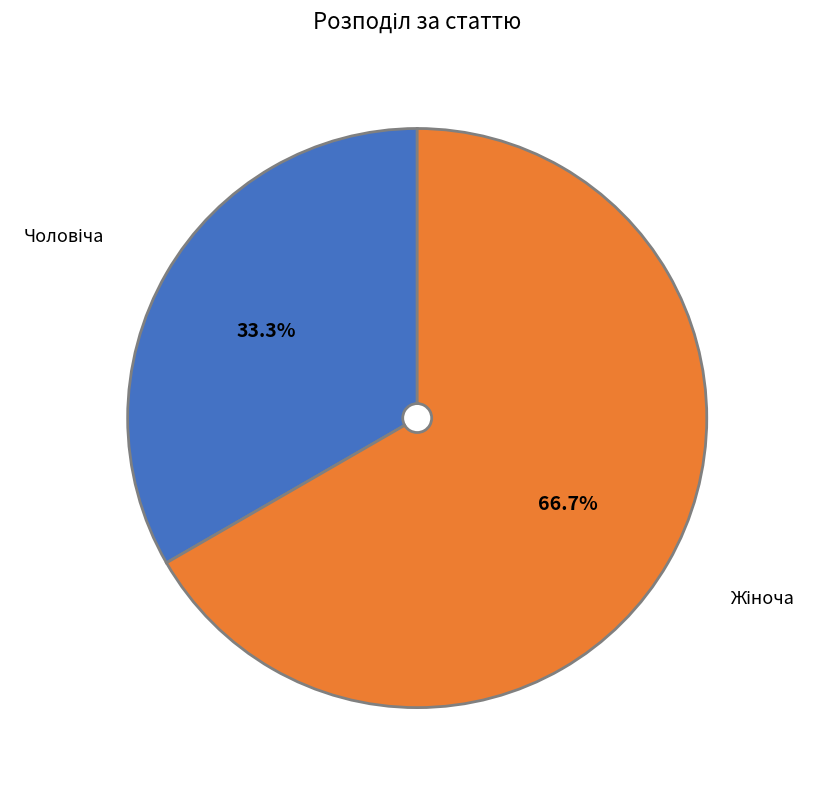

Is there a majority slice in this chart?

Yes